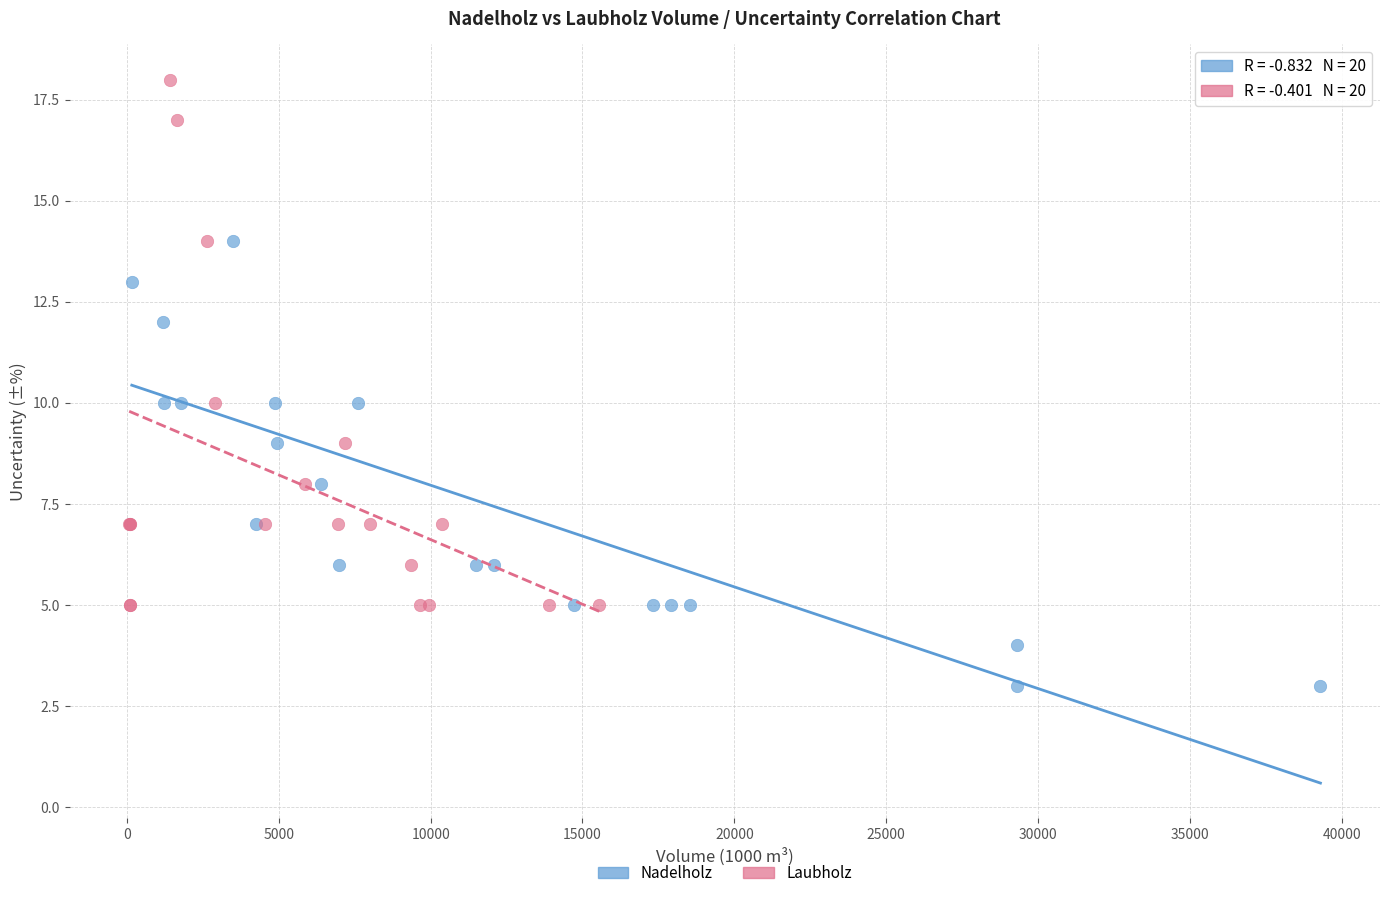

Which series contains the highest Y value?

Laubholz